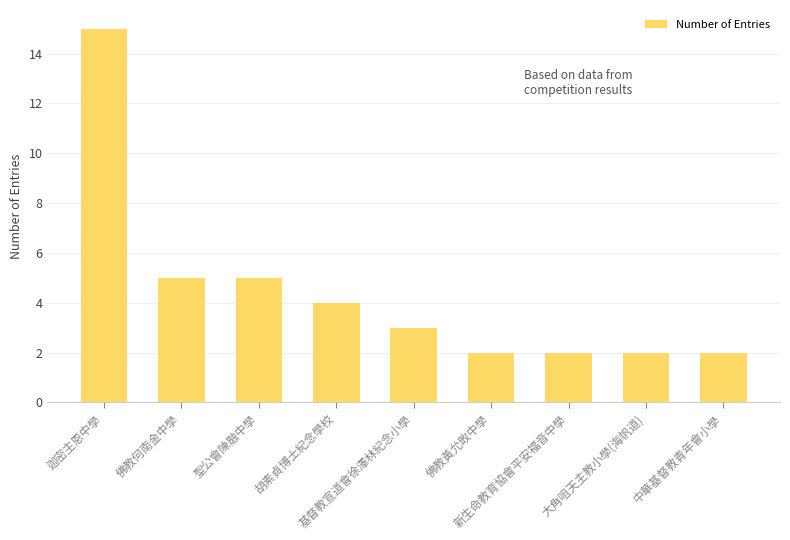

Reading left to right, transcribe all the data shown in this chart.

迦密主恩中學=15	佛教何南金中學=5	聖公會陳融中學=5	胡素貞博士紀念學校=4	基督教宣道會徐澤林紀念小學=3	佛教黃允畋中學=2	新生命教育協會平安福音中學=2	大角咀天主教小學(海帆道)=2	中華基督教青年會小學=2